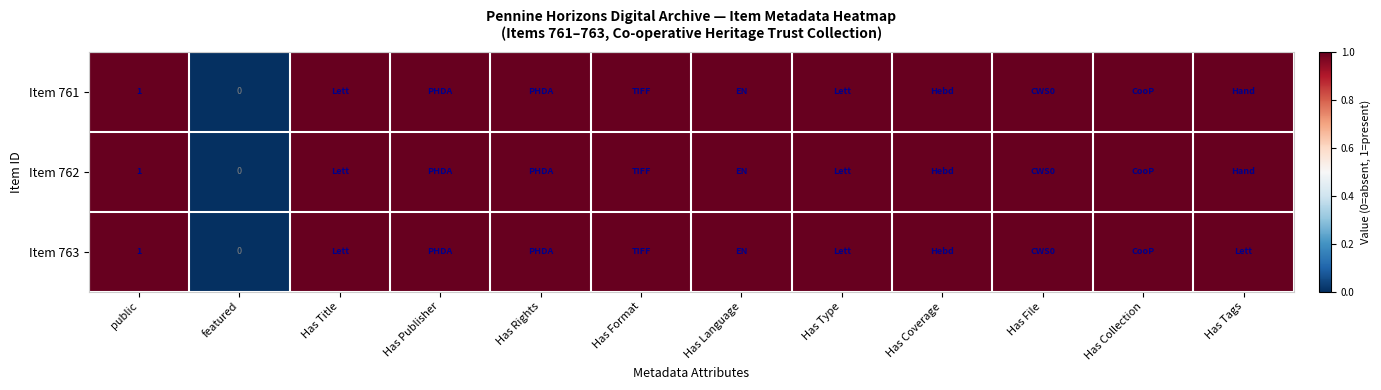

How many Item 763 values are between 1 and 2?

11